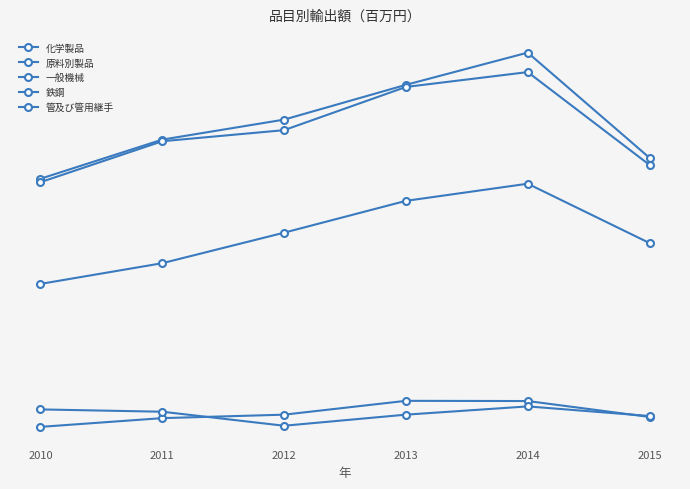

Where does the 鉄鋼 series first go above 273704?

2013